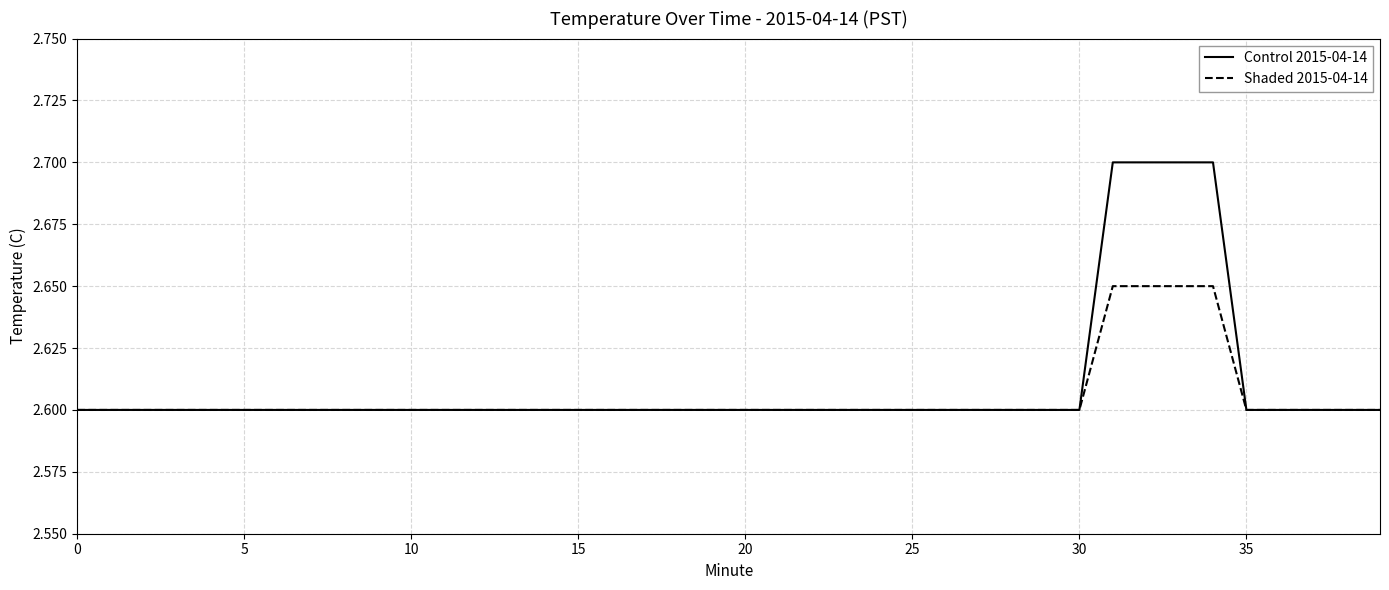

How many data points does each series have?

40